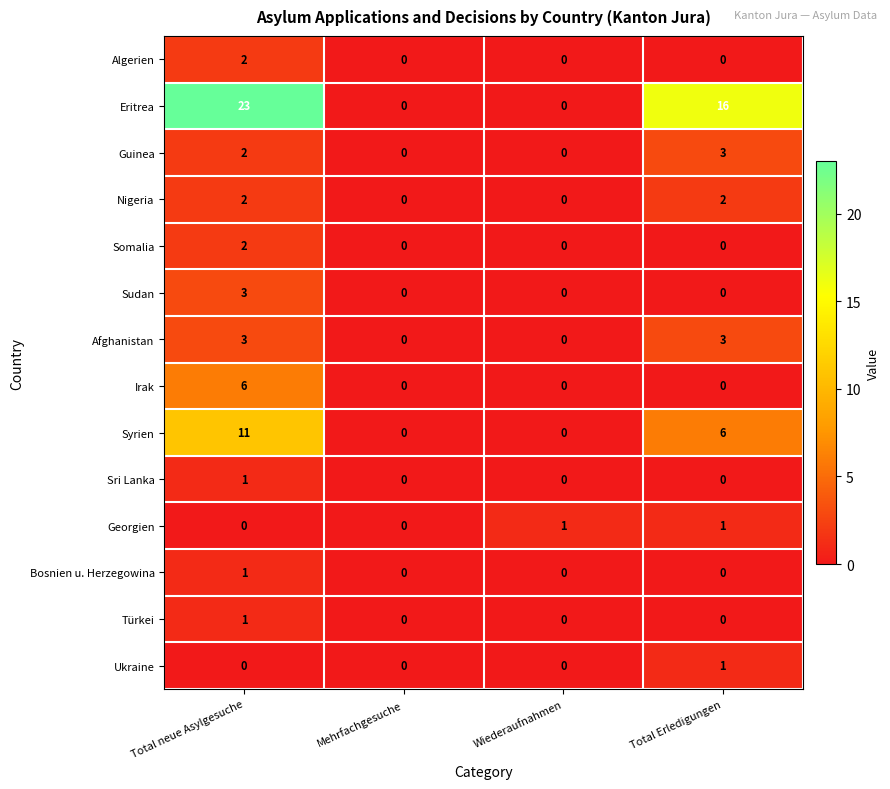

How many Guinea values are between 0 and 3?

4